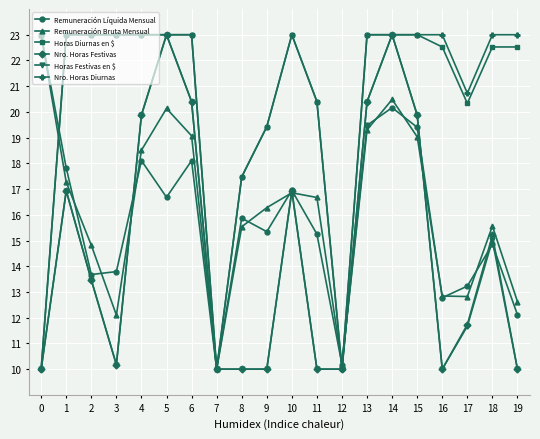

Is it true that Nro. Horas Festivas equals 3.1 at 9?

False